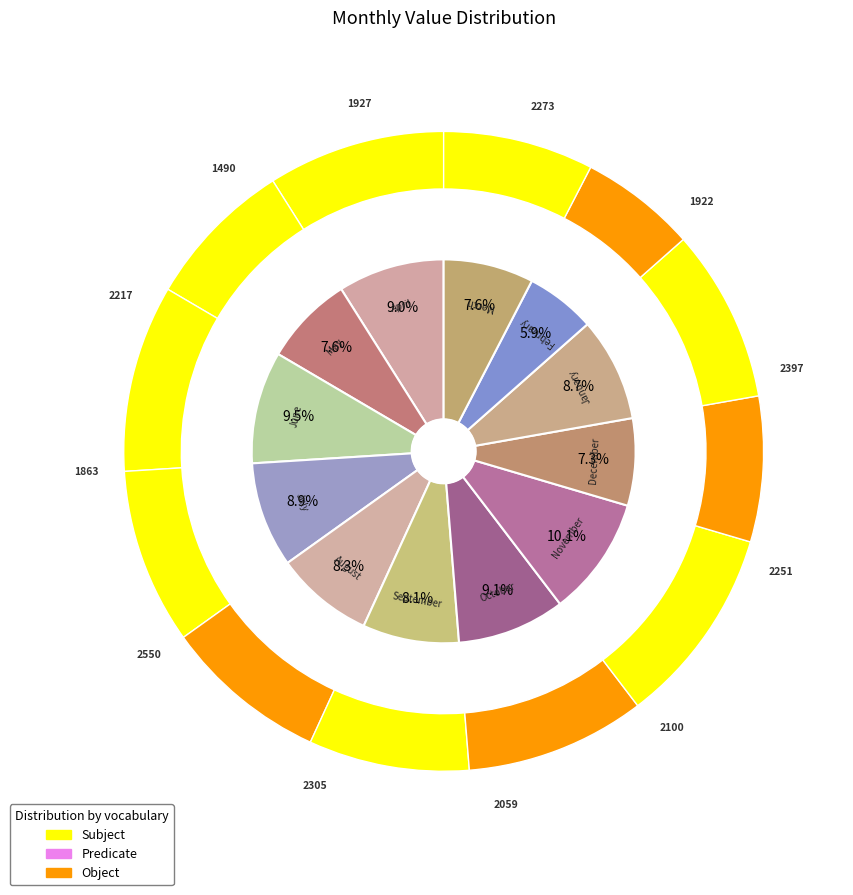

What is the ratio of the value at May to the value at February?

1.3